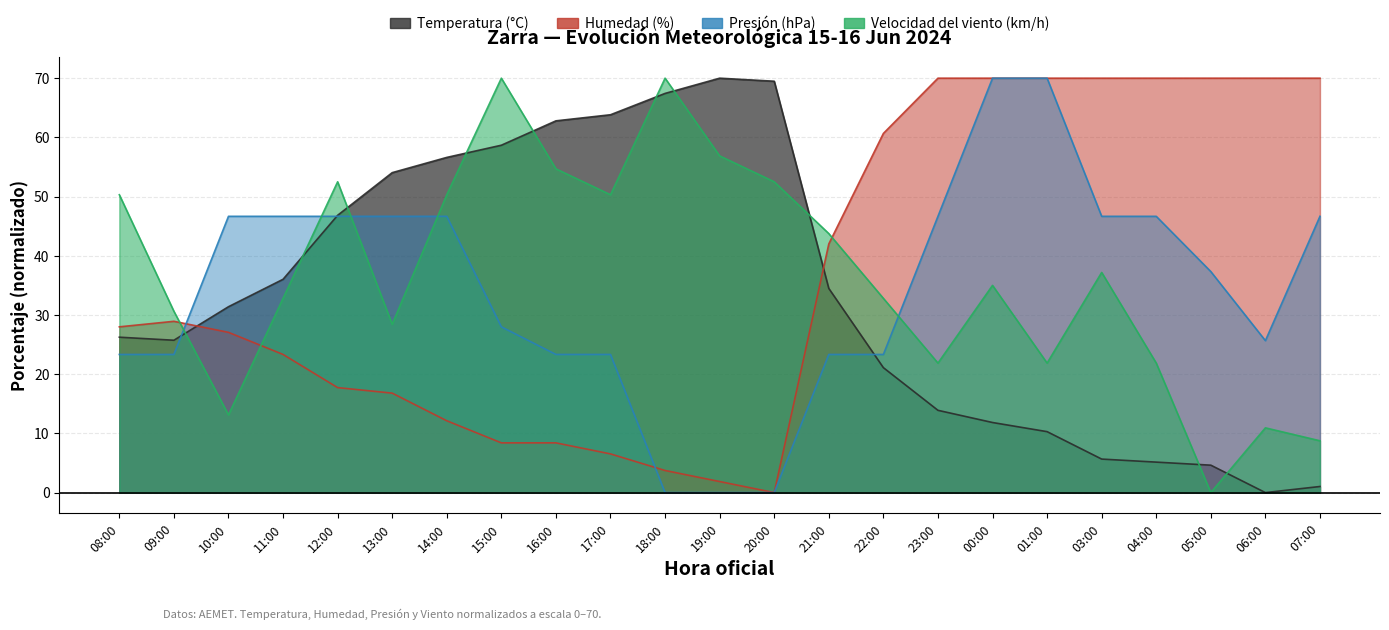

Reading left to right, what are all the values shown in this chart?

Temperatura (°C): 26.2	25.7	31.4	36.0	46.8	54.0	56.6	58.7	62.8	63.8	67.4	70.0	69.5	34.5	21.1	13.9	11.8	10.3	5.7	5.1	4.6	0.0	1.0
Humedad (%): 28.0	28.9	27.1	23.3	17.7	16.8	12.1	8.4	8.4	6.5	3.7	1.9	0.0	42.0	60.7	70.0	70.0	70.0	70.0	70.0	70.0	70.0	70.0
Presión (hPa): 23.3	23.3	46.7	46.7	46.7	46.7	46.7	28.0	23.3	23.3	0.0	0.0	0.0	23.3	23.3	46.7	70.0	70.0	46.7	46.7	37.3	25.7	46.7
Velocidad del viento (km/h): 50.3	30.6	13.1	32.8	52.5	28.4	50.3	70.0	54.7	50.3	70.0	56.9	52.5	43.8	32.8	21.9	35.0	21.9	37.2	21.9	0.0	10.9	8.8